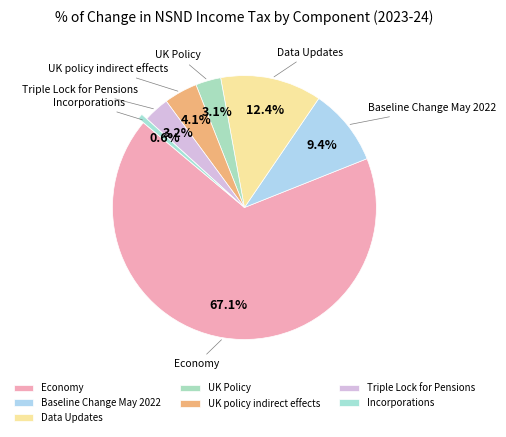

Which category accounts for the majority?

Economy